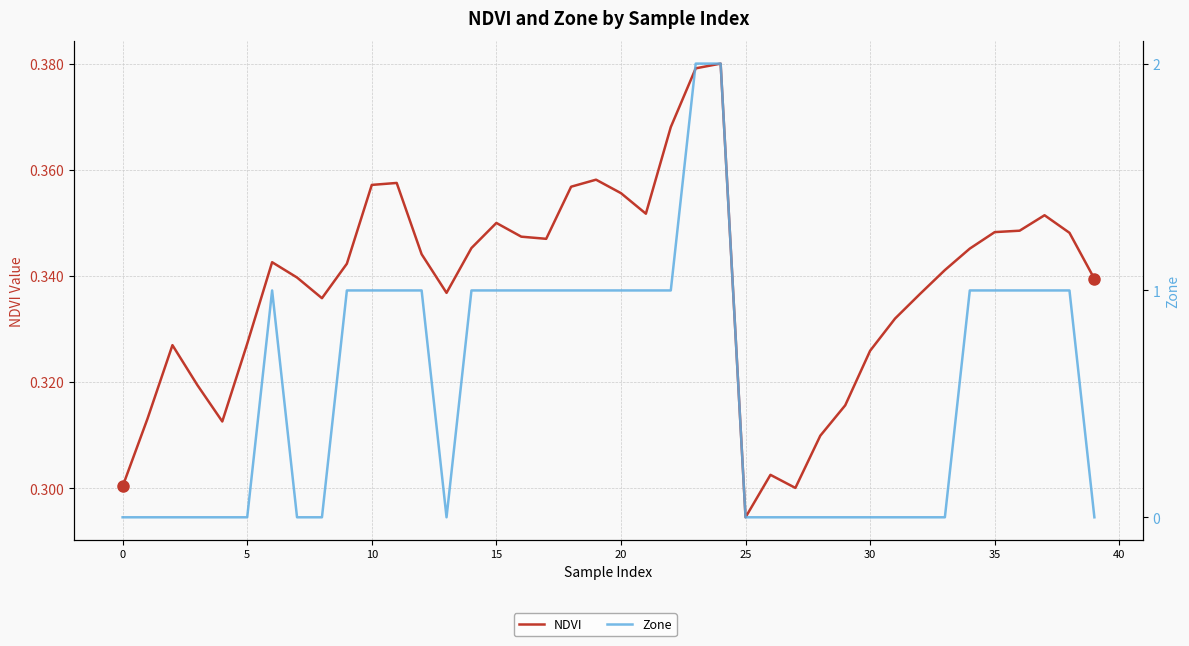

Count the number of categories in the chart.

40